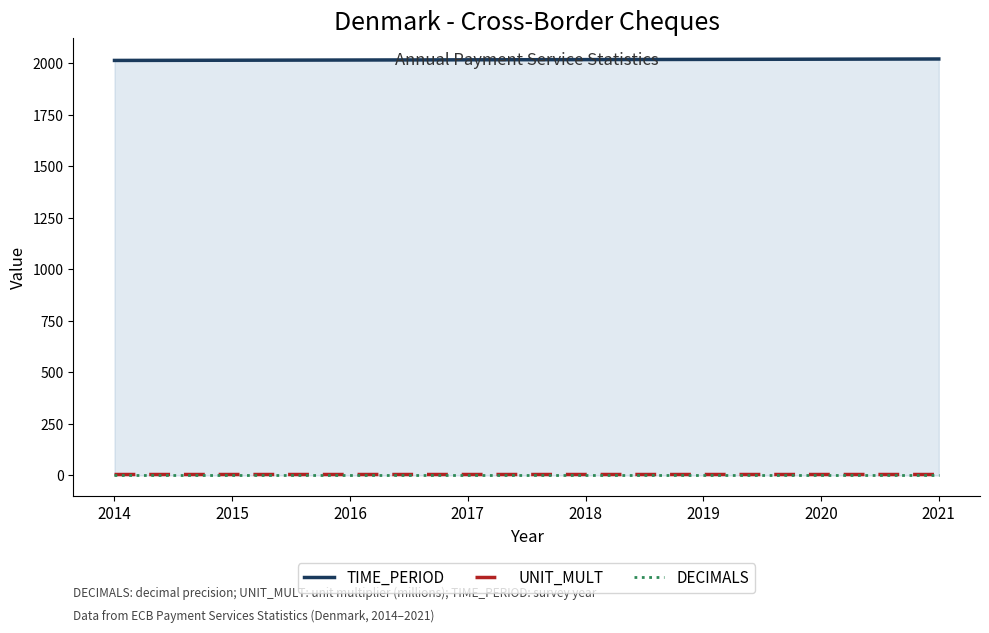

Reading left to right, what are all the values shown in this chart?

TIME_PERIOD: 2014=2014	2015=2015	2016=2016	2017=2017	2018=2018	2019=2019	2020=2020	2021=2021
UNIT_MULT: 2014=6	2015=6	2016=6	2017=6	2018=6	2019=6	2020=6	2021=6
DECIMALS: 2014=3	2015=3	2016=3	2017=3	2018=3	2019=3	2020=3	2021=3